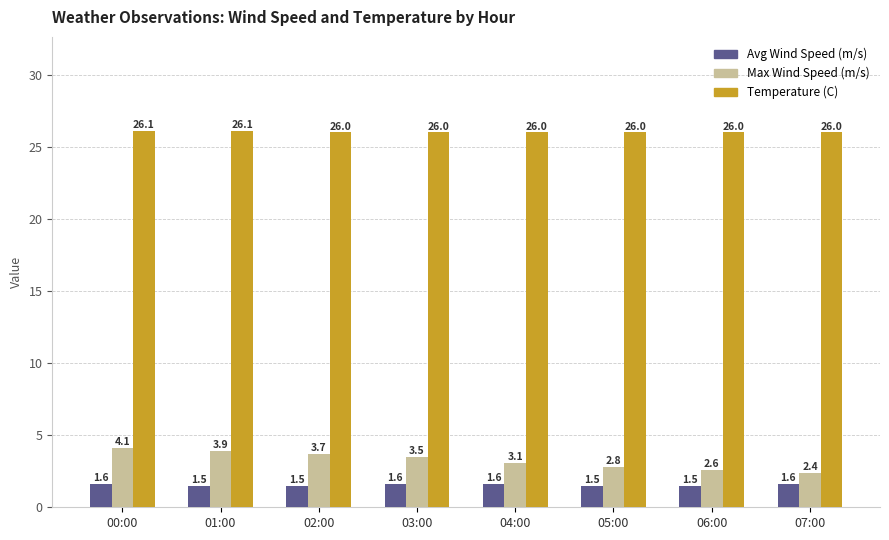

What is the label of the 5th bar from the left?

04:00